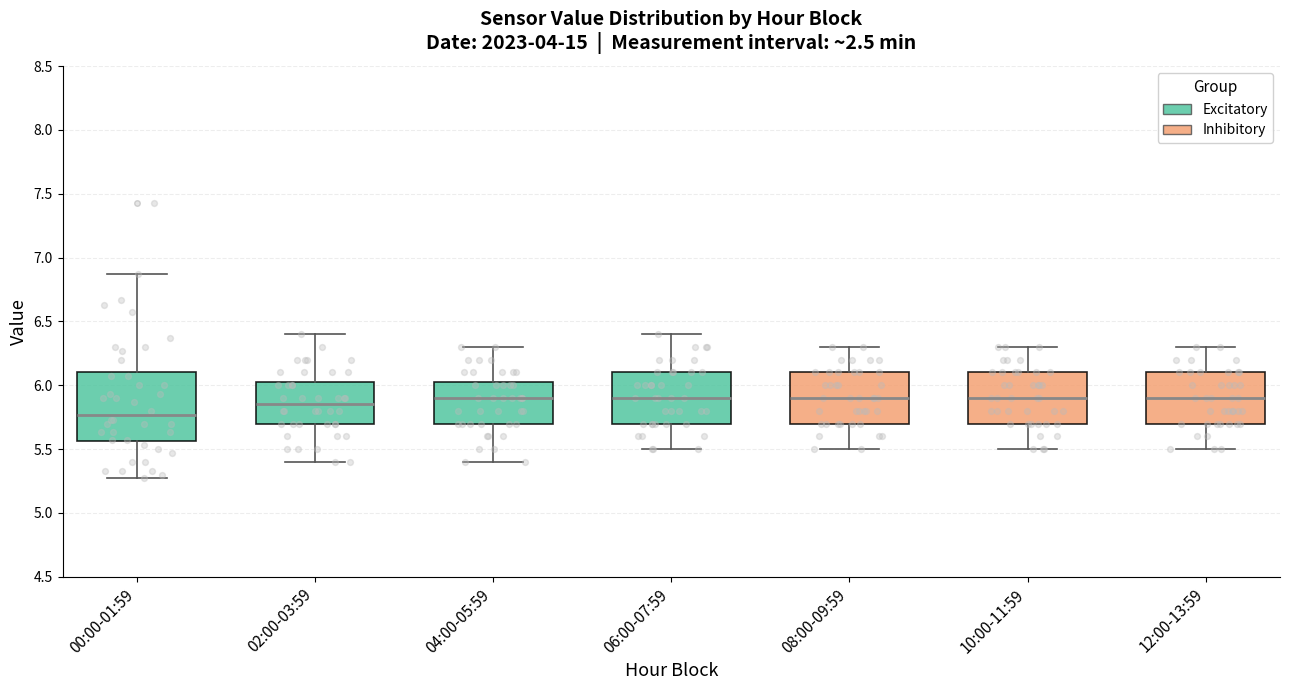

Comparing the boxes themselves (not the whiskers), which one is the tallest?

00:00-01:59